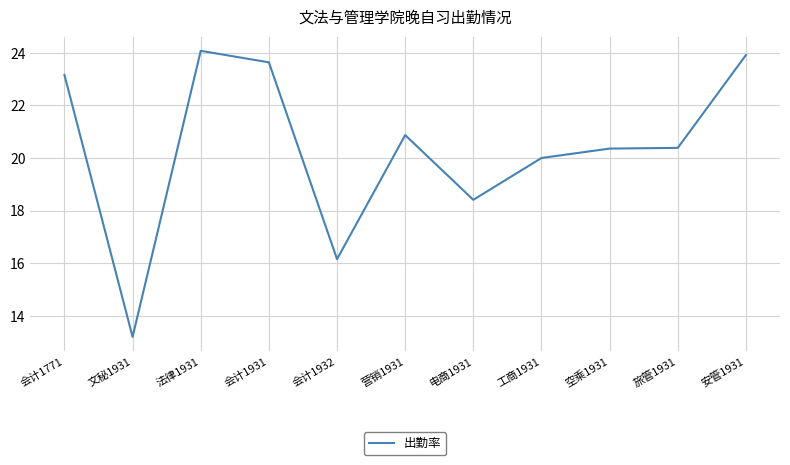

Reading right to left, what are all the values shown in this chart?

安管1931=23.9	旅管1931=20.4	空乘1931=20.4	工商1931=20.0	电商1931=18.4	营销1931=20.9	会计1932=16.2	会计1931=23.6	法律1931=24.1	文秘1931=13.2	会计1771=23.2